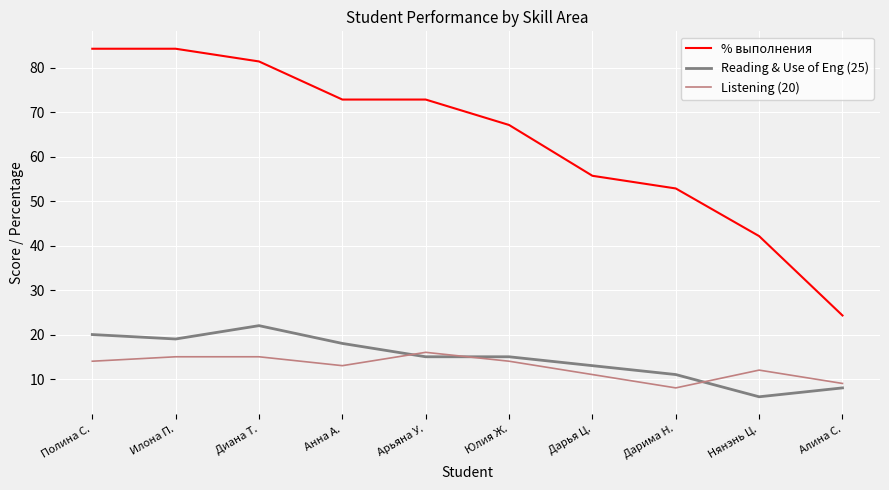

What is the approximate value of Listening (20) at Илона П.?

15.0